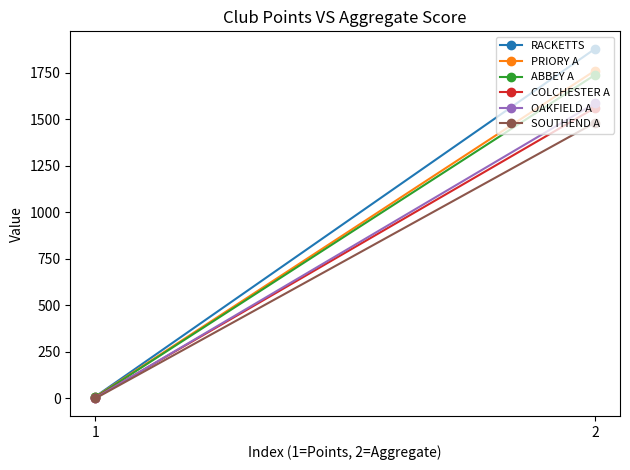

How many lines are shown in the chart?

6